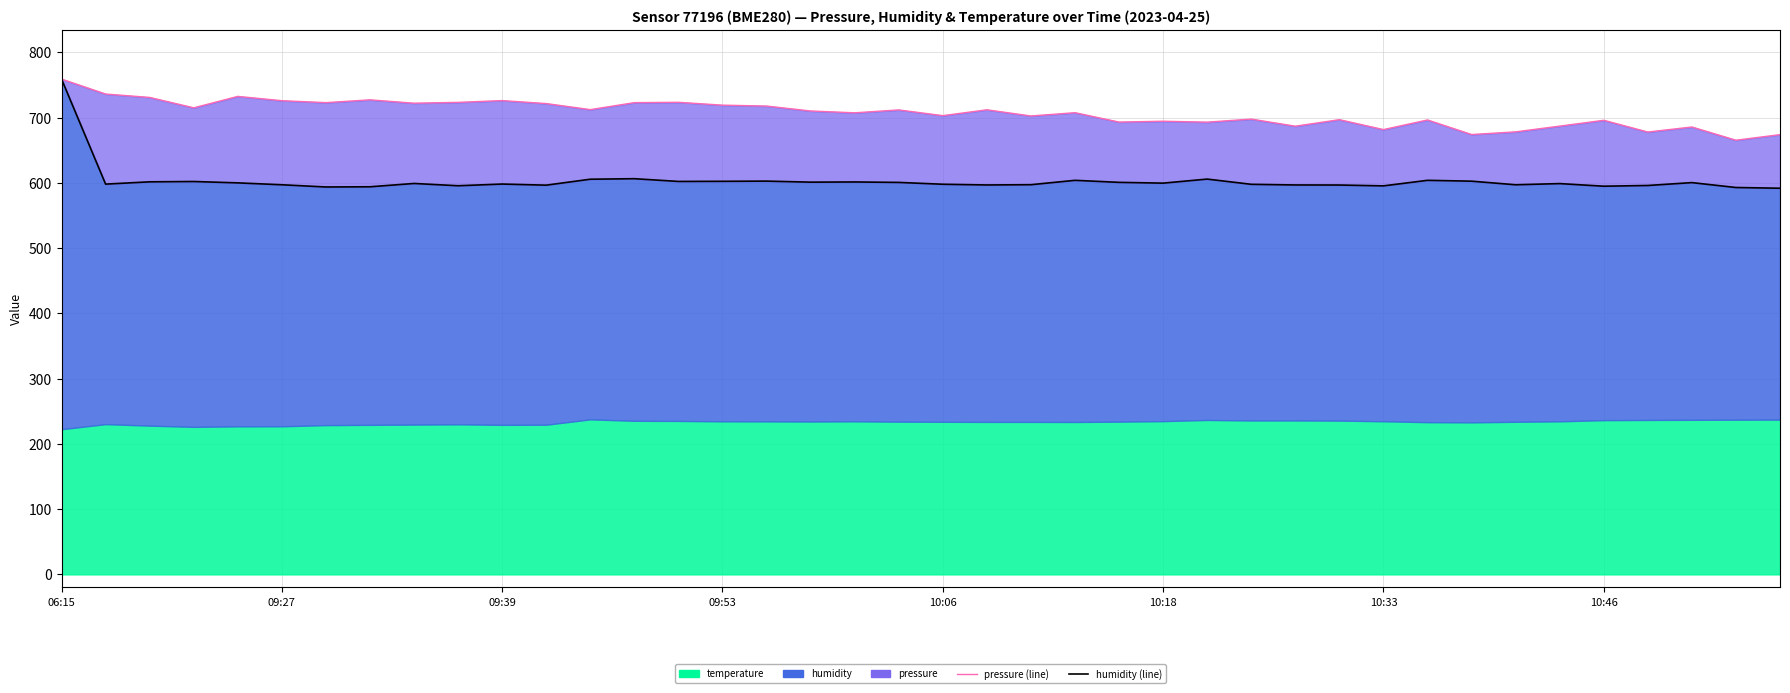

What is the minimum value for pressure (line)?

665.5